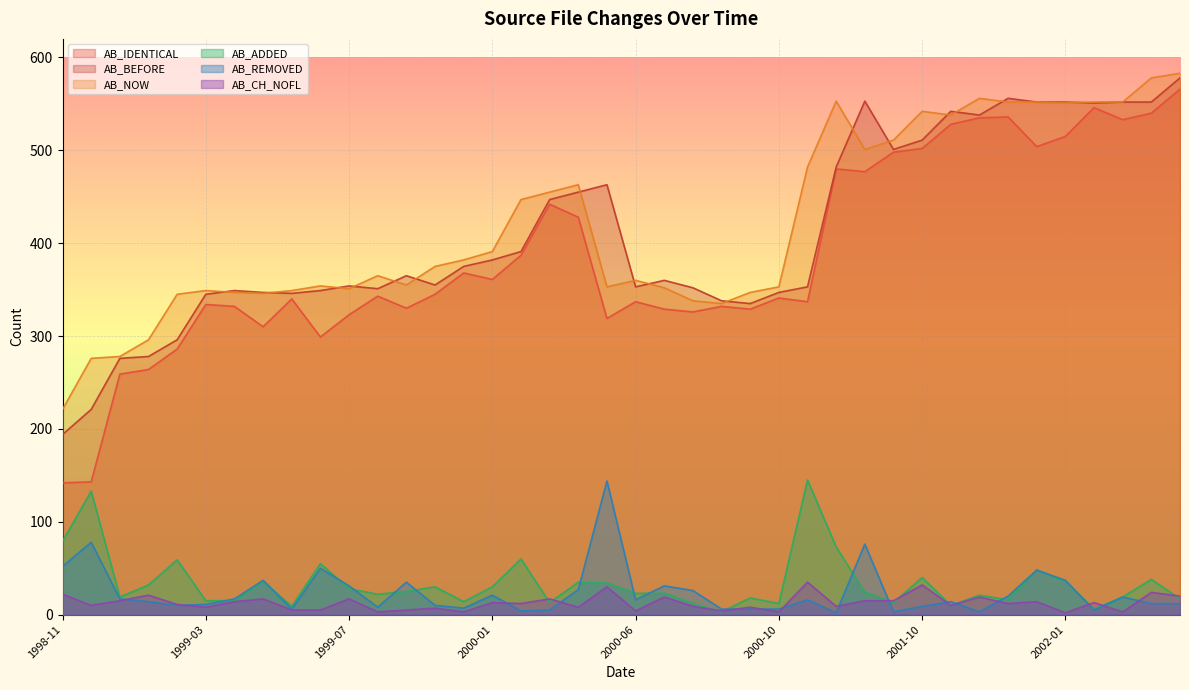

How many interior local valleys does the AB_NOW series have?

8